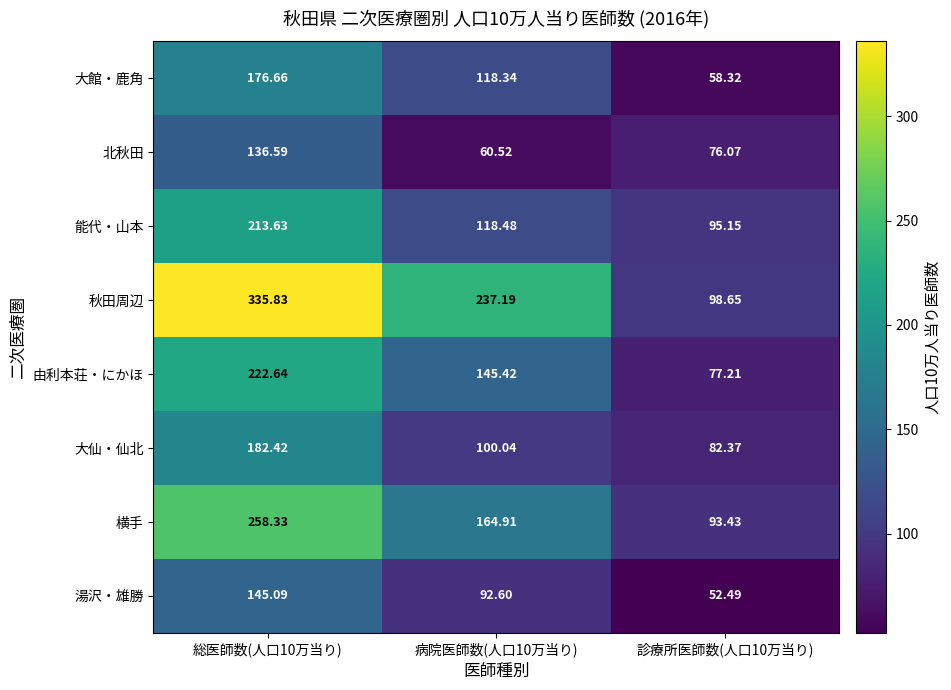

At which category is the sum across all series the highest?

総医師数(人口10万当り)